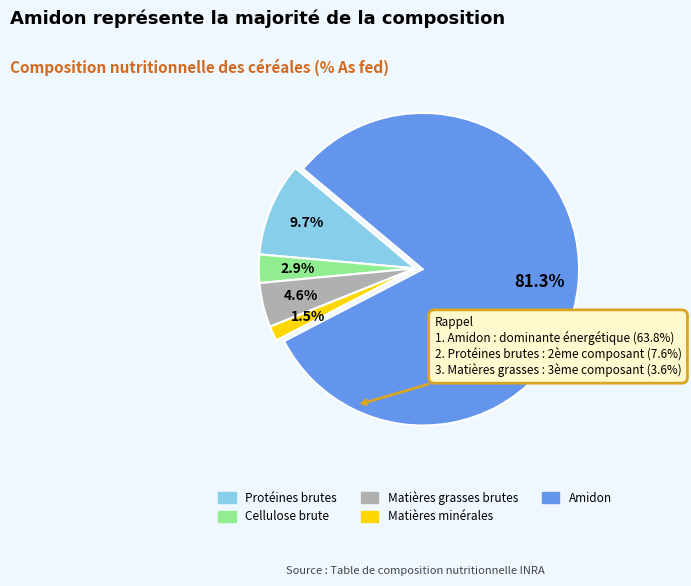

What is the ratio of the value at Protéines brutes to the value at Amidon?

0.1